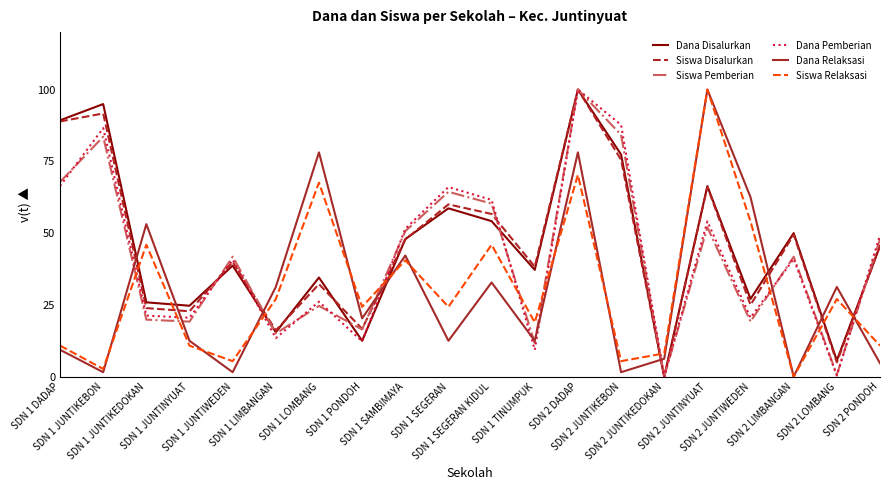

What is the highest value of the Siswa Relaksasi series?

100.0